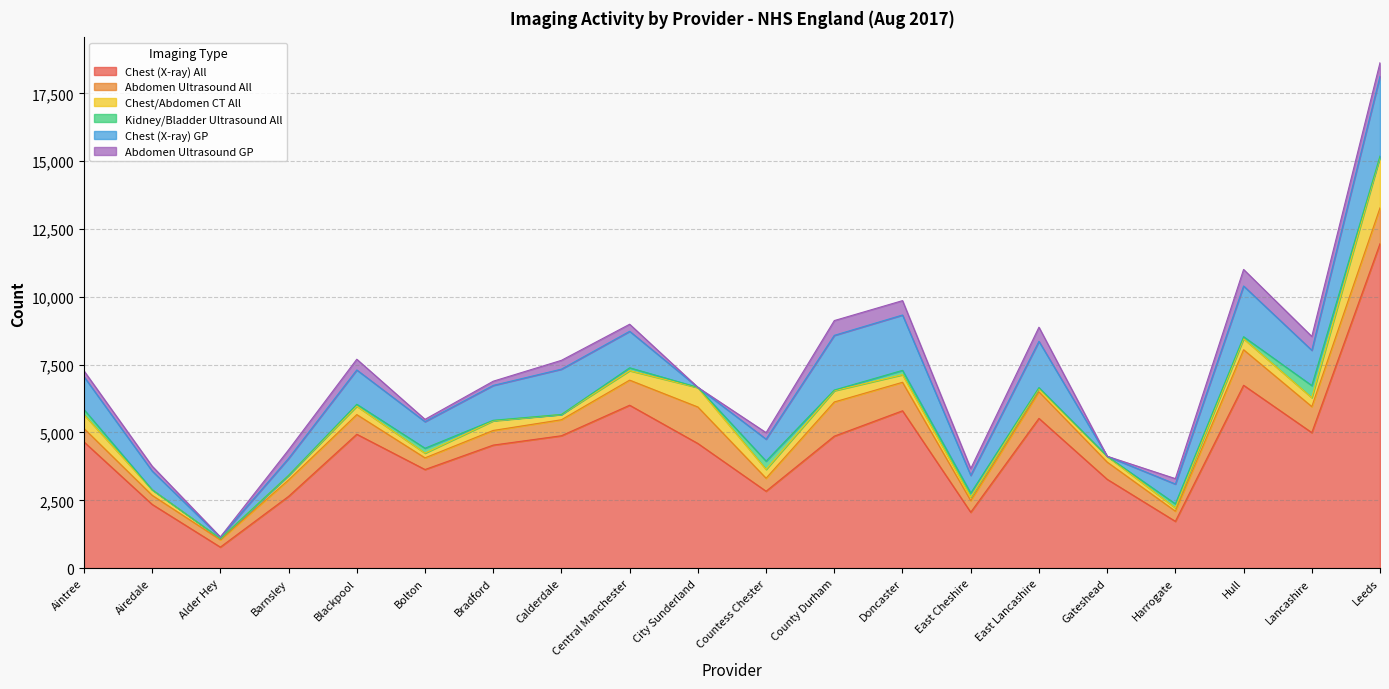

Rank the series at Harrogate from highest to lowest value.

Chest (X-ray) All, Chest (X-ray) GP, Abdomen Ultrasound All, Abdomen Ultrasound GP, Kidney/Bladder Ultrasound All, Chest/Abdomen CT All